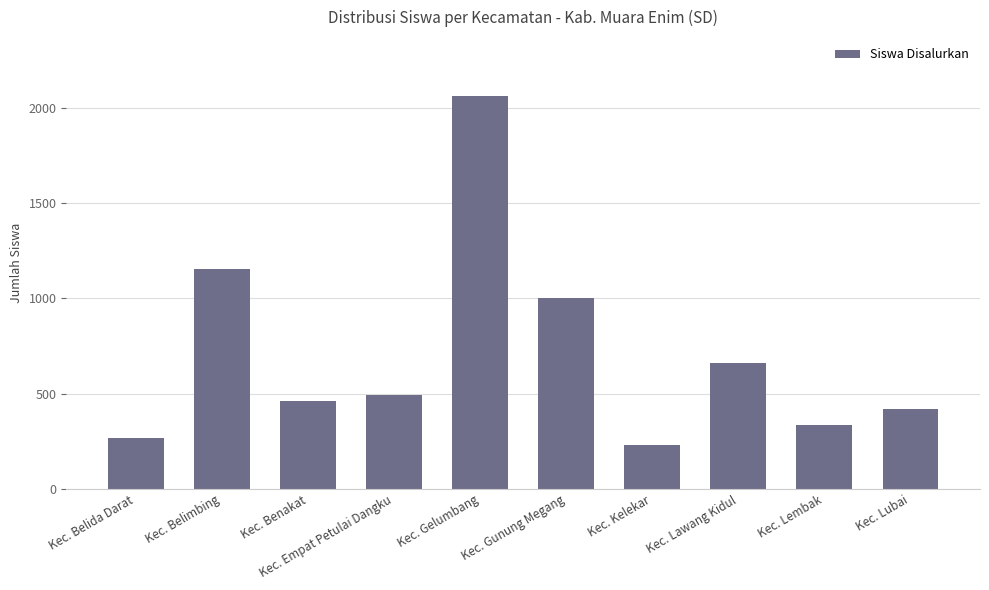

What is the difference between the maximum and minimum values?

1834